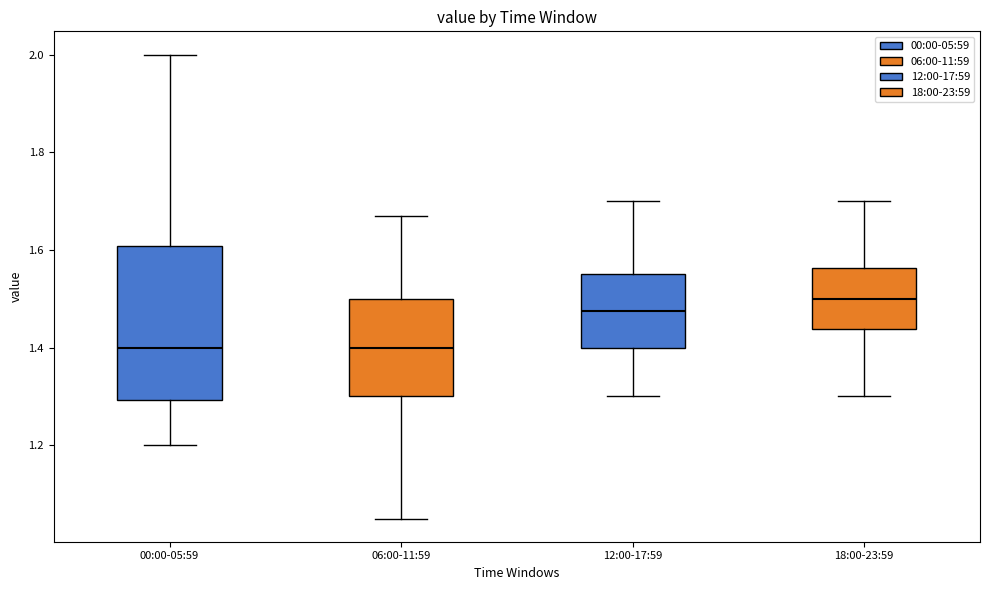

Which box is the tallest, from its lower edge to its upper edge?

00:00-05:59